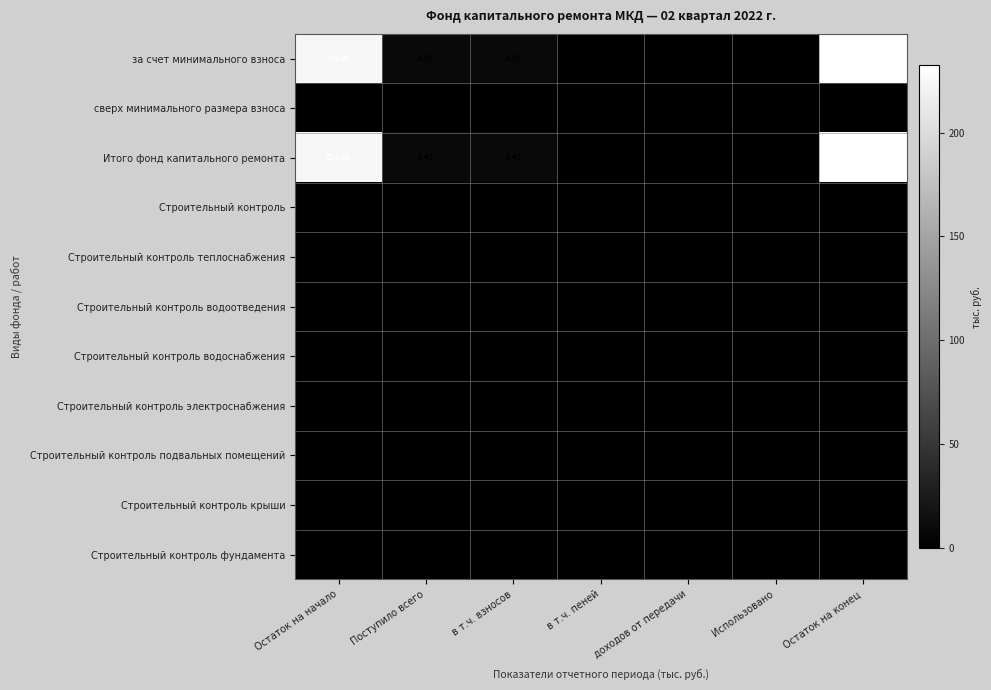

Which series has the largest total across all categories?

за счет минимального взноса